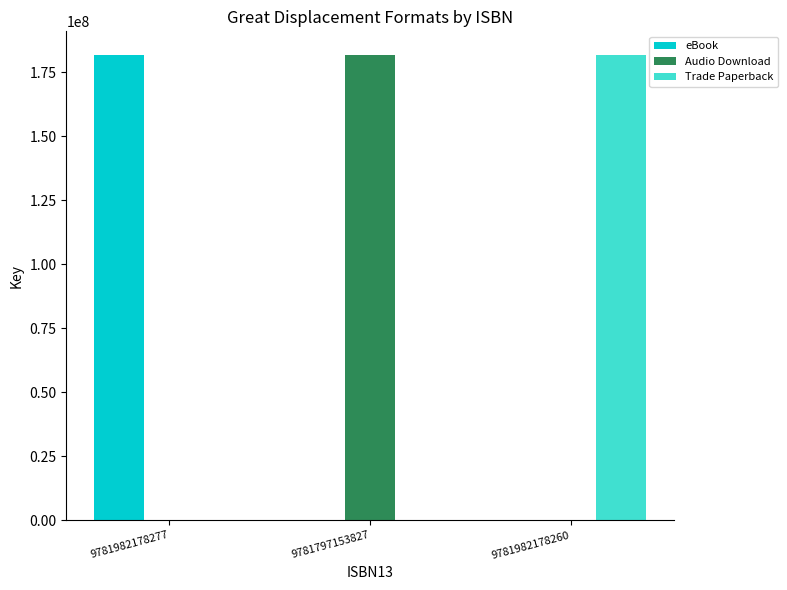

What is the maximum value shown in the chart?

181886962